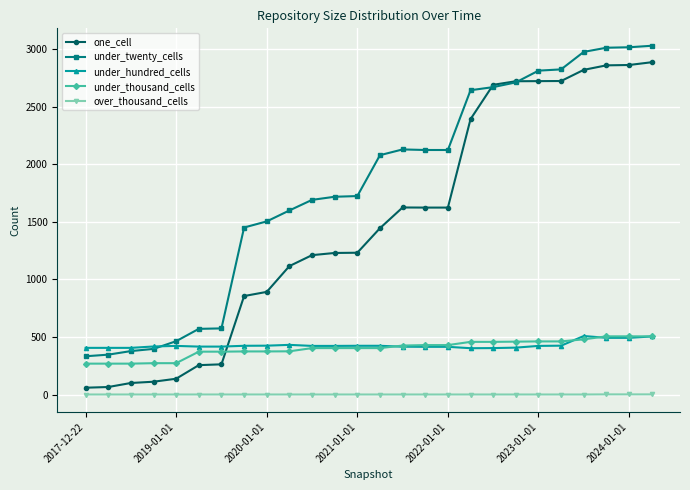

Which series has the largest range (max minus min)?

one_cell